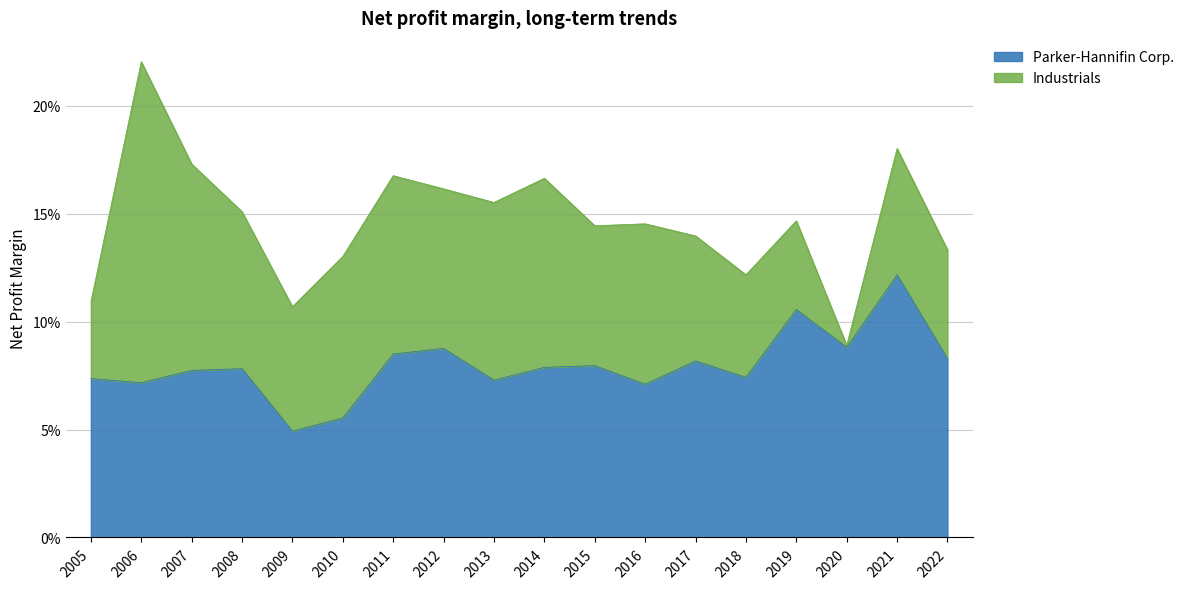

What is the value of the 16th point from the left?

0.1